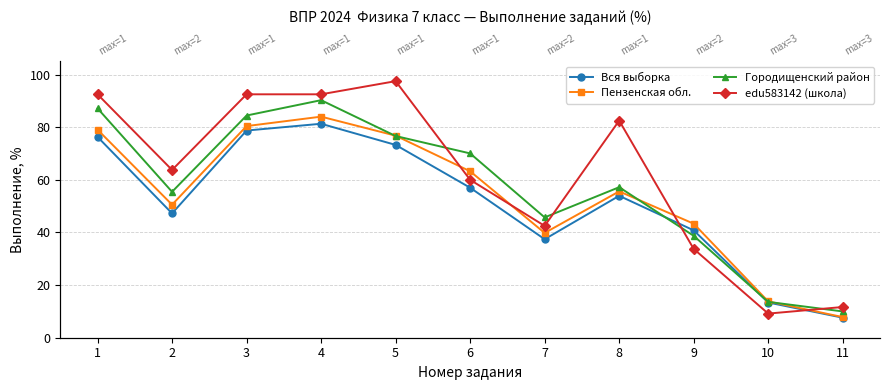

Which category has the lowest value in the Вся выборка series?

11